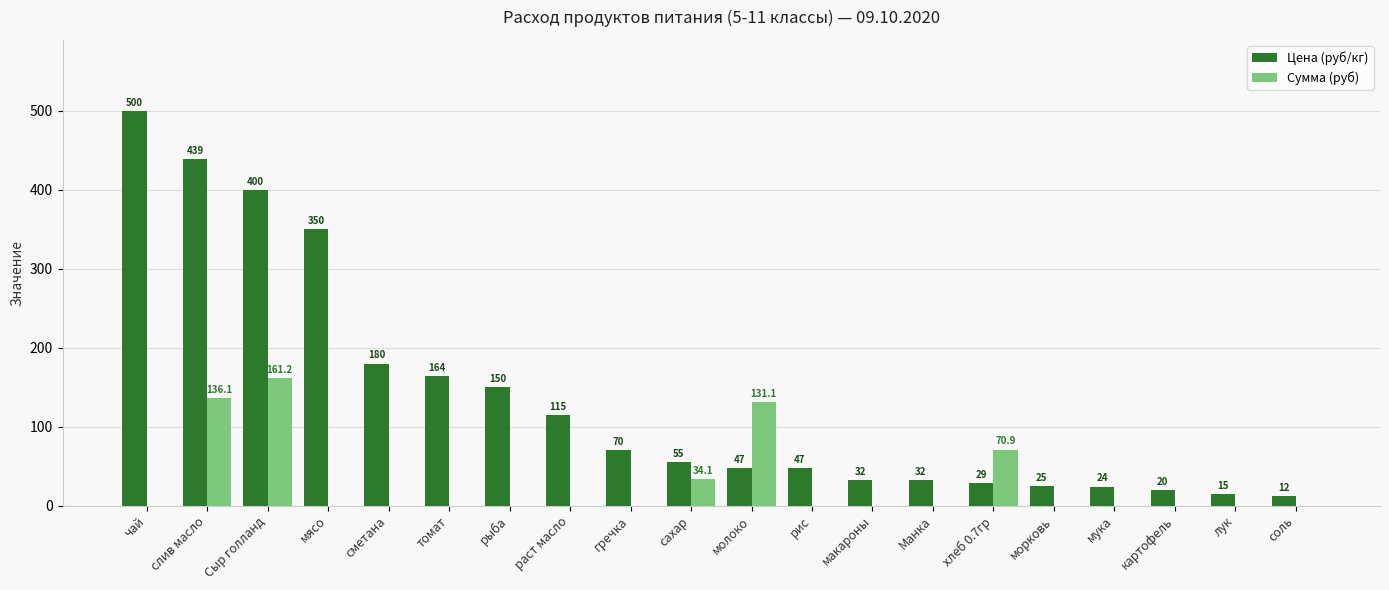

What is the spread (max minus min) of values at хлеб 0.7гр?

42.3